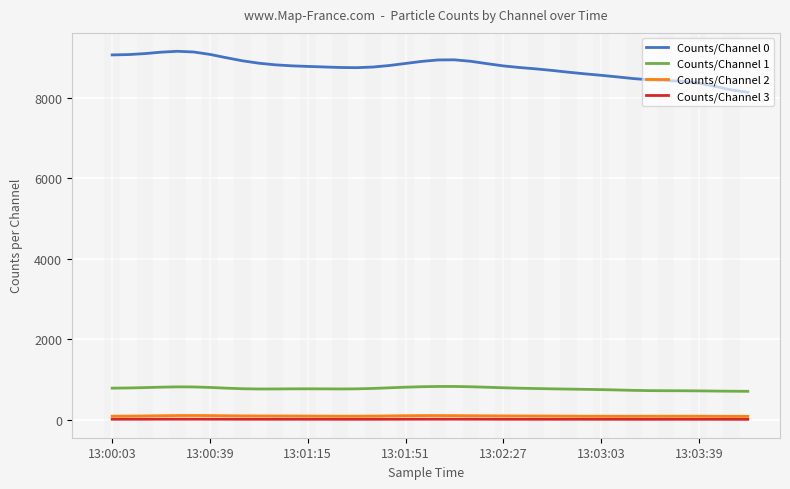

Is it true that Counts/Channel 1 equals 1411.6 at 13:01:51?

False